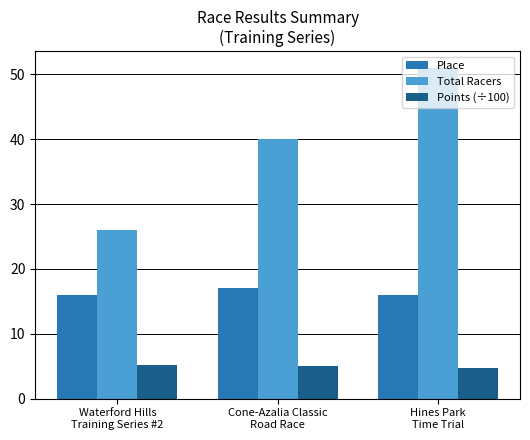

Which series has the widest spread of values?

Total Racers